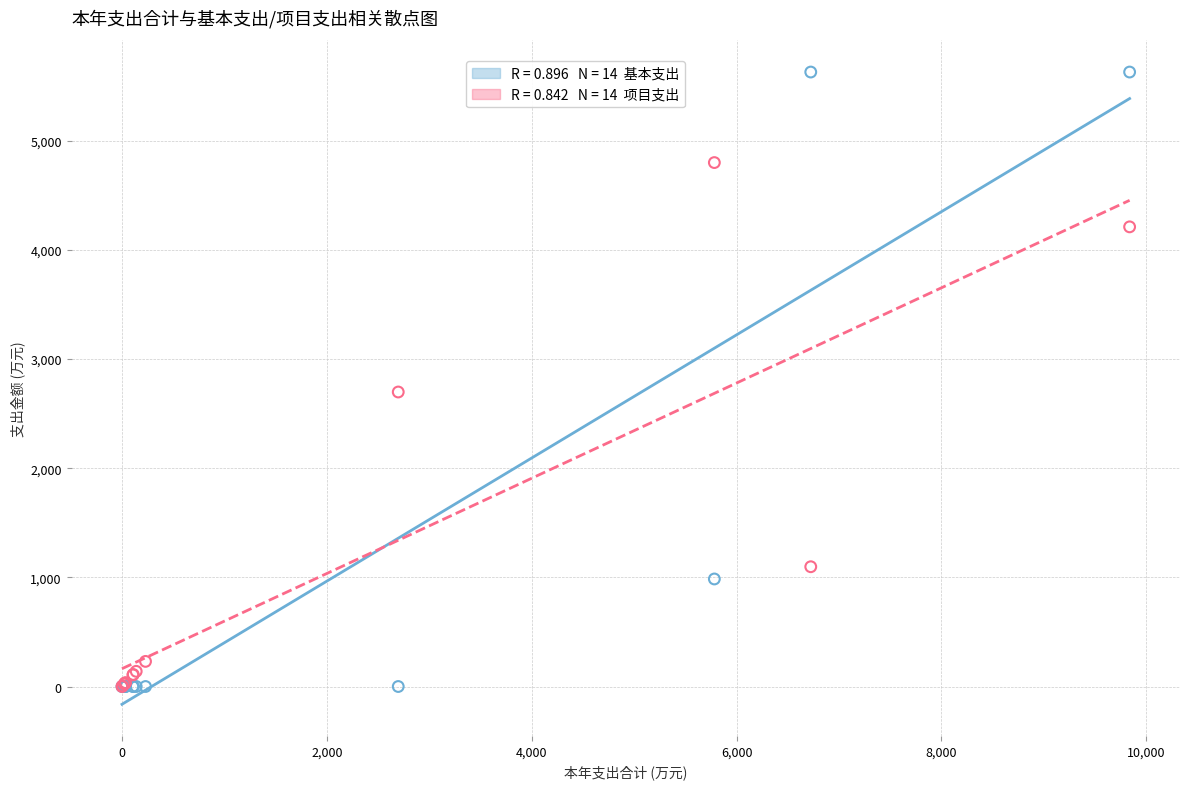

Across all series, what Y value is closest to 2813?

2697.4